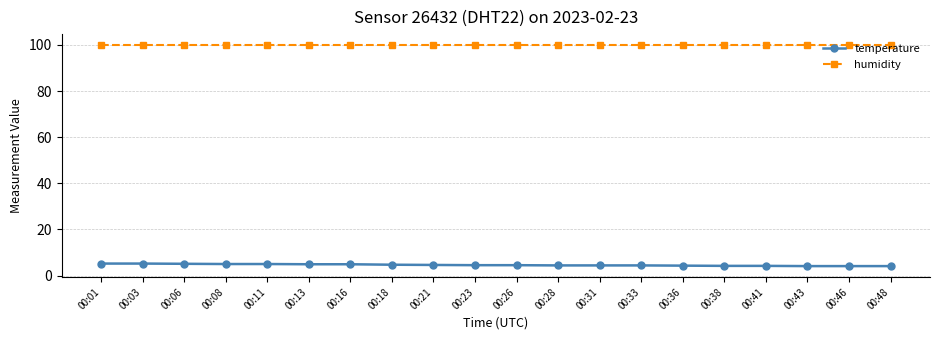

Rank the series by their average value, from lowest to highest.

temperature, humidity